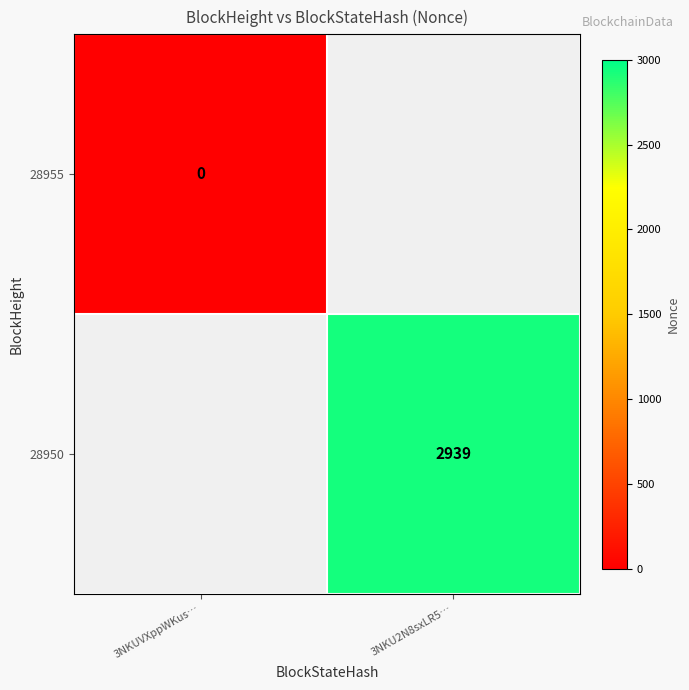

True or false: 28950 has a value of 2939 at 3NKU2N8sxLR5….

True